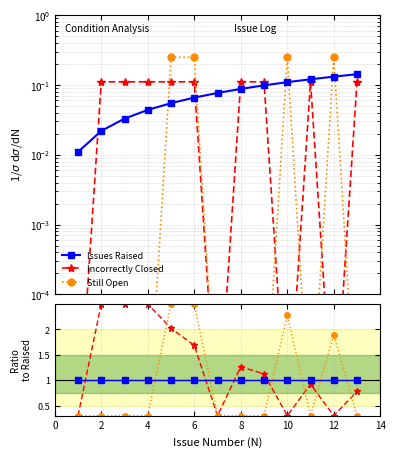

After their last crossing, which series has the higher values: Issues Raised or Still Open?

Issues Raised